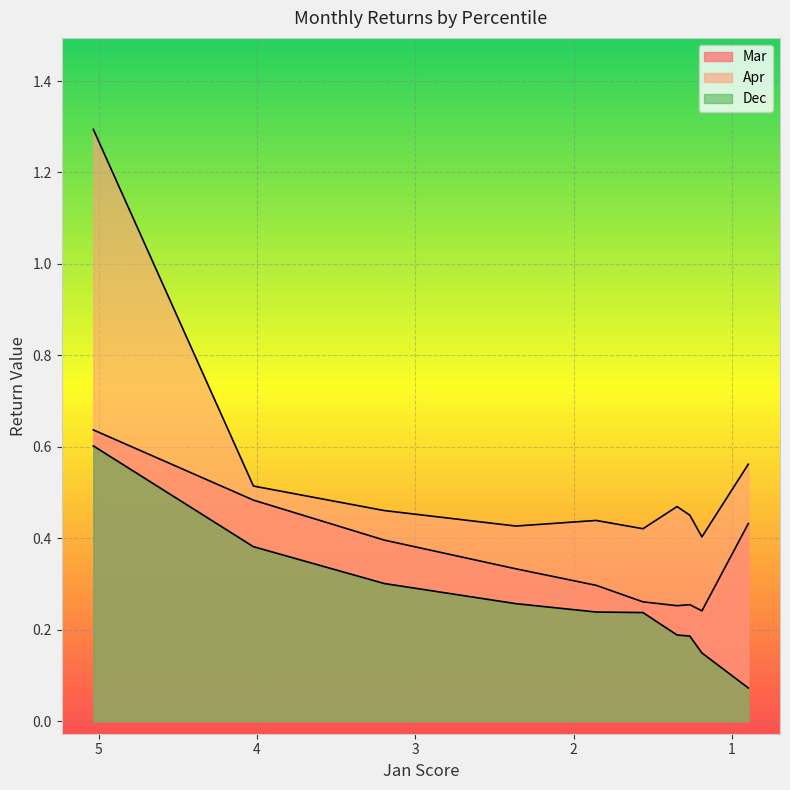

Which series has the widest spread of values?

Apr